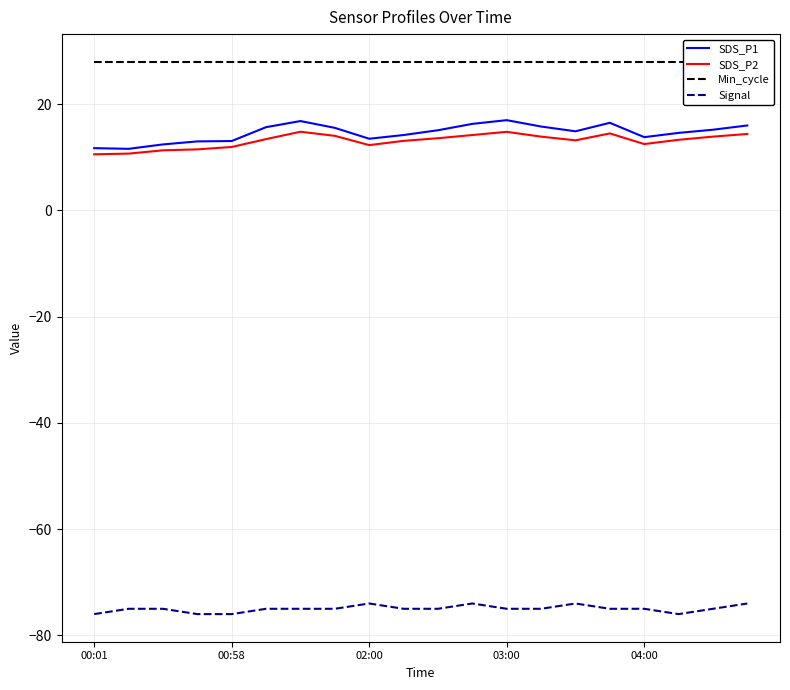

What is the minimum value shown in the chart?

-76.0